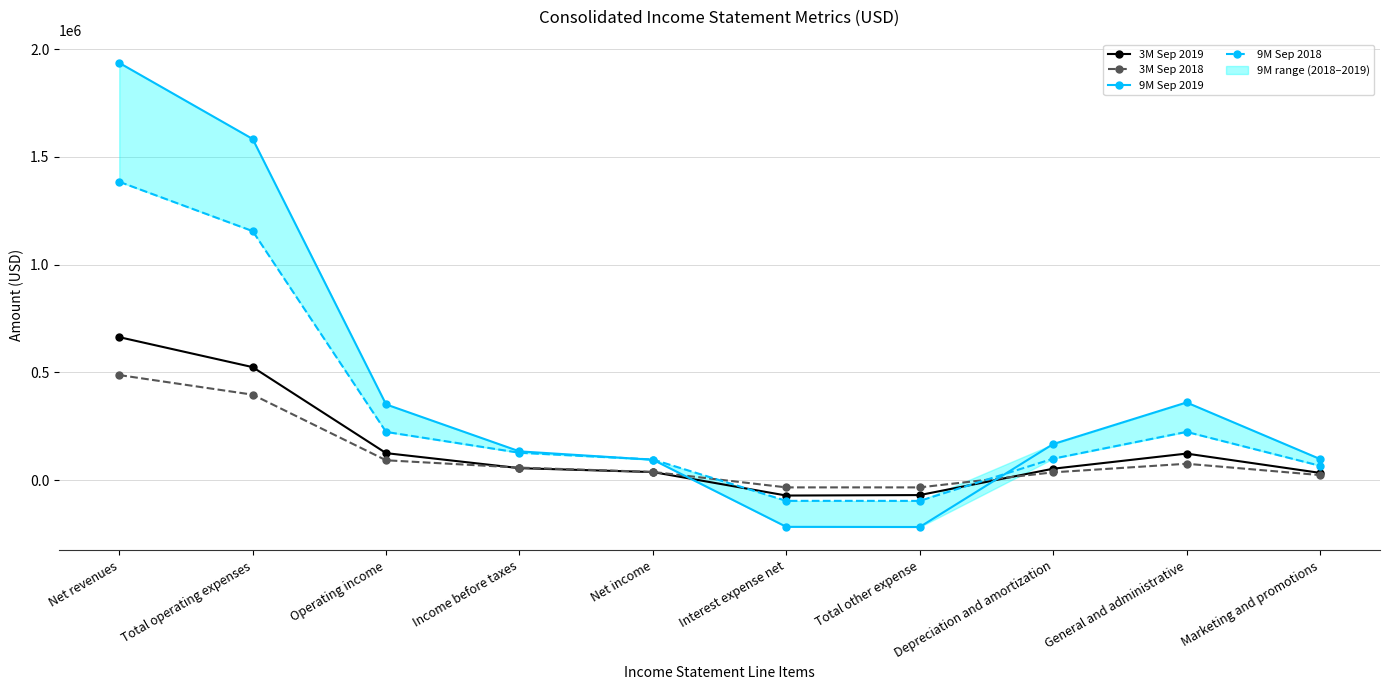

Reading left to right, what are all the values shown in this chart?

3M Sep 2019: 663181	524033	124907	55124	37055	-71897	-69783	52592	122767	33292
3M Sep 2018: 487253	396220	91769	57684	37704	-34085	-34085	35760	75599	23122
9M Sep 2019: 1936125	1582972	351061	133112	94220	-217205	-217949	166882	360086	97673
9M Sep 2018: 1384247	1155318	223377	126636	95355	-96579	-96741	99204	223546	66255